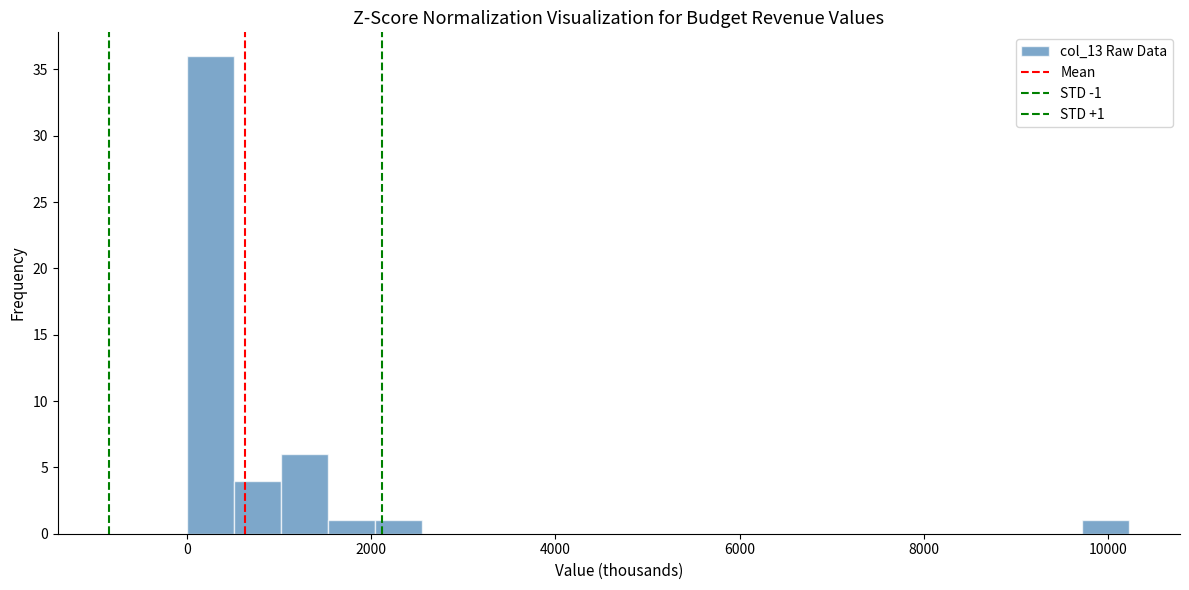

Read against the x-axis, roughly where is the centre of the tallest bar?

200